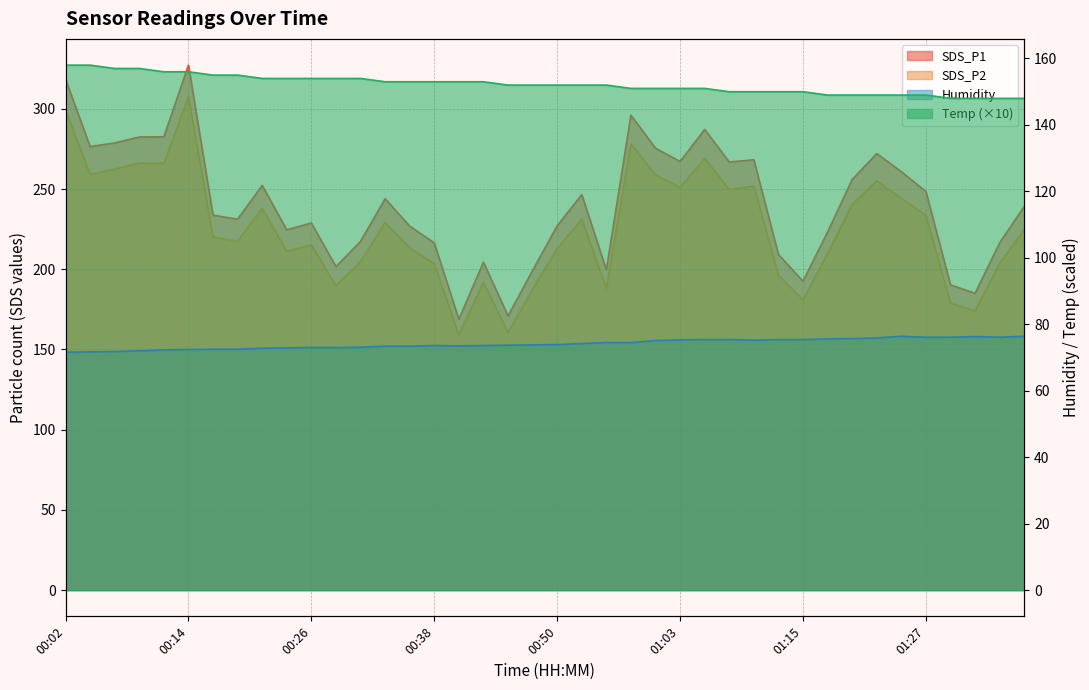

How many series are shown in this chart?

4